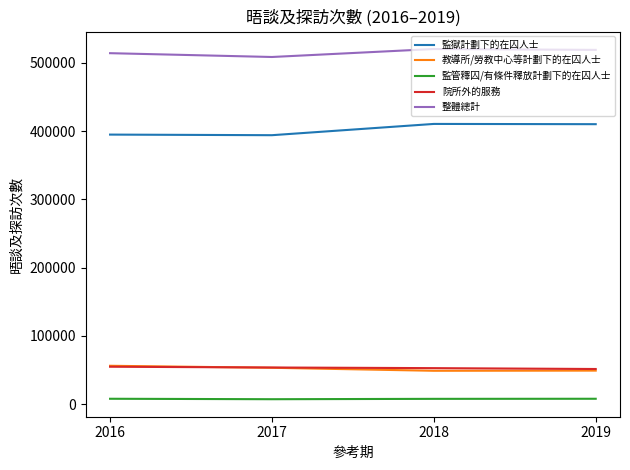

What is the lowest value of the 院所外的服務 series?

51580